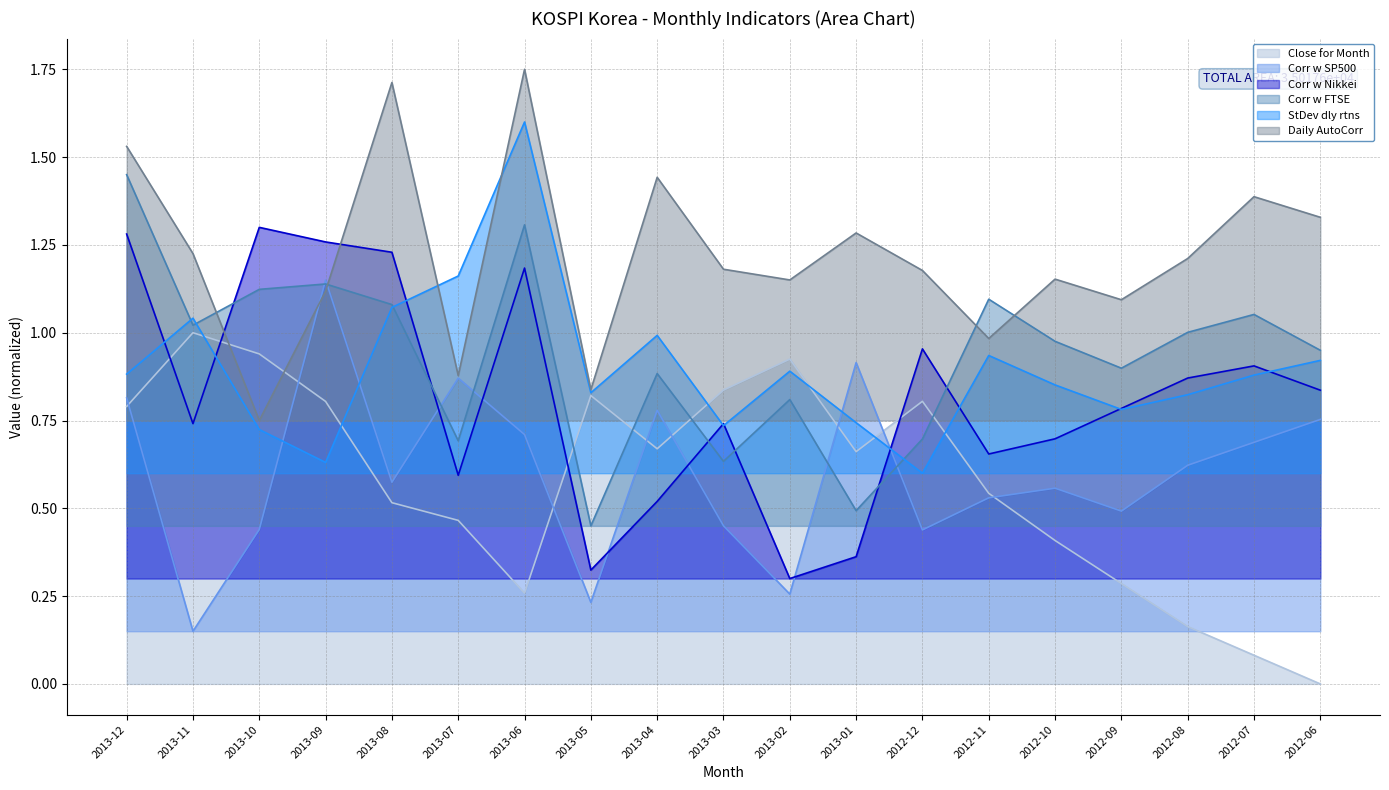

In Daily AutoCorr, how many points are lower than both neighbors (excluding endpoints)?

6